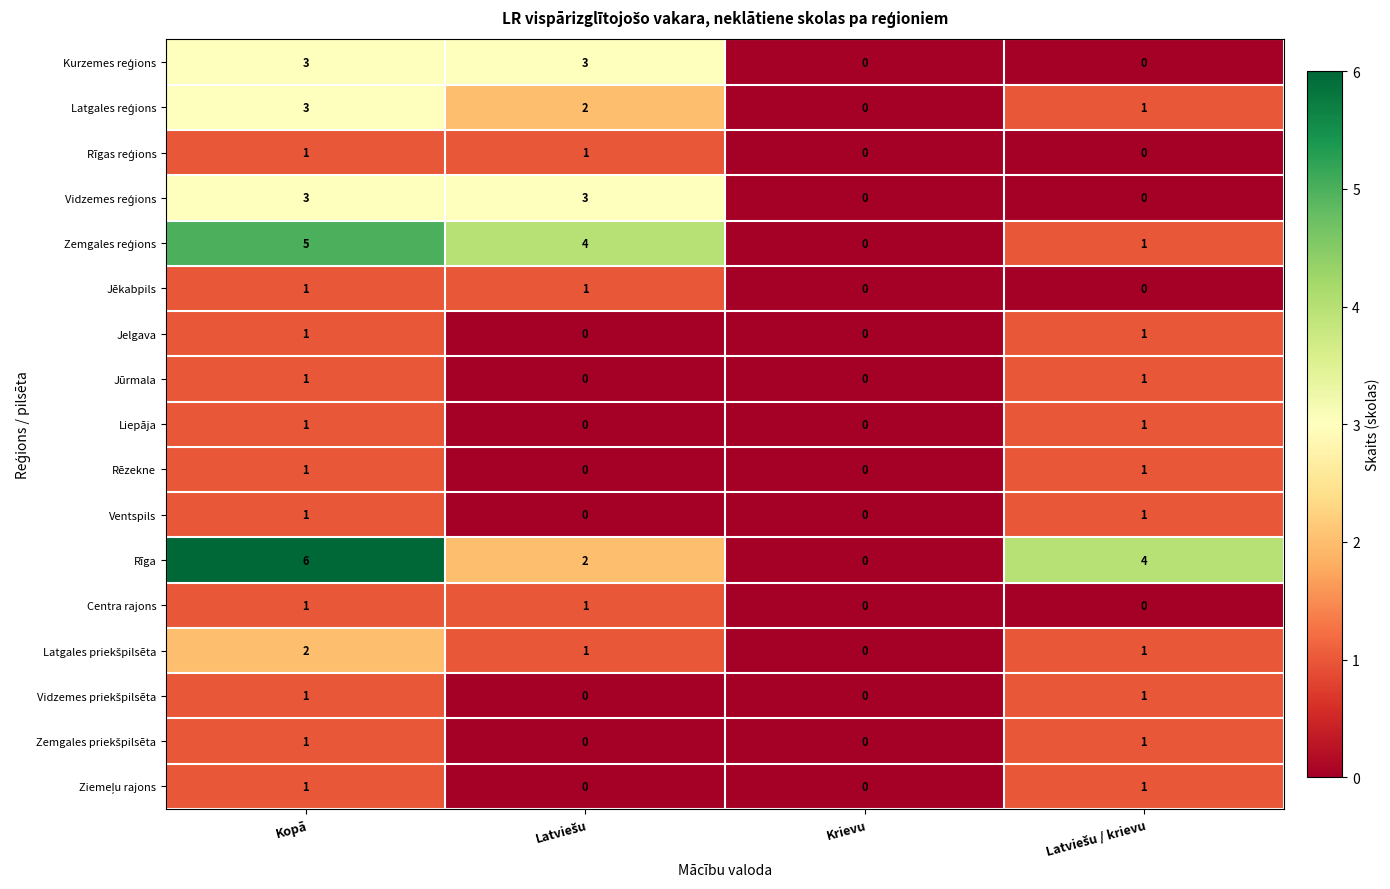

How many categories are shown in the chart?

4